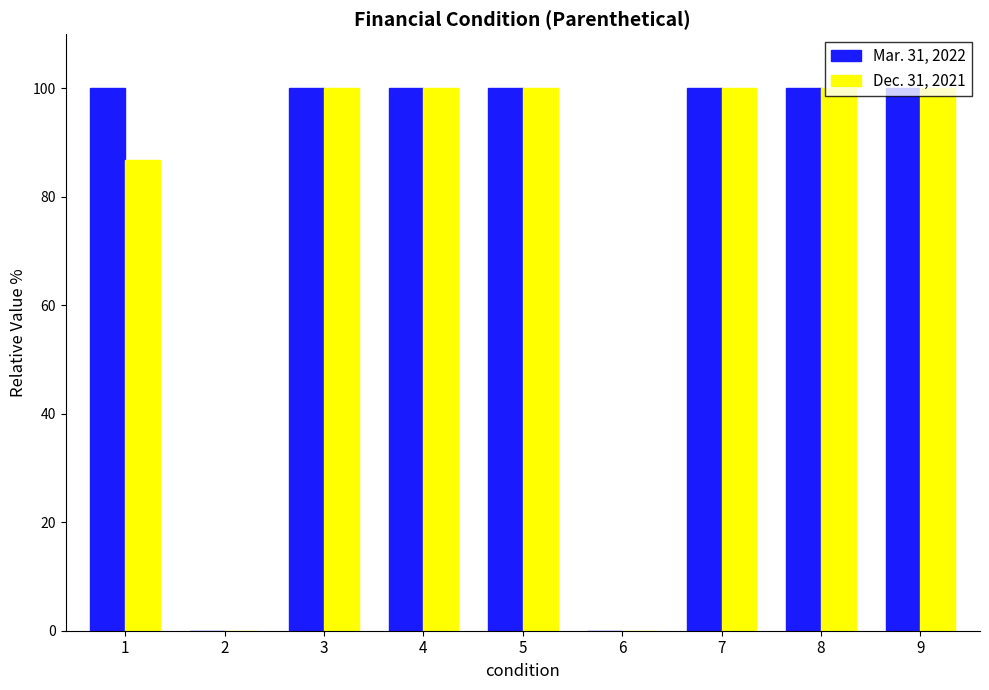

What is the sum of the Mar. 31, 2022 values at 6 and 5?

100.0